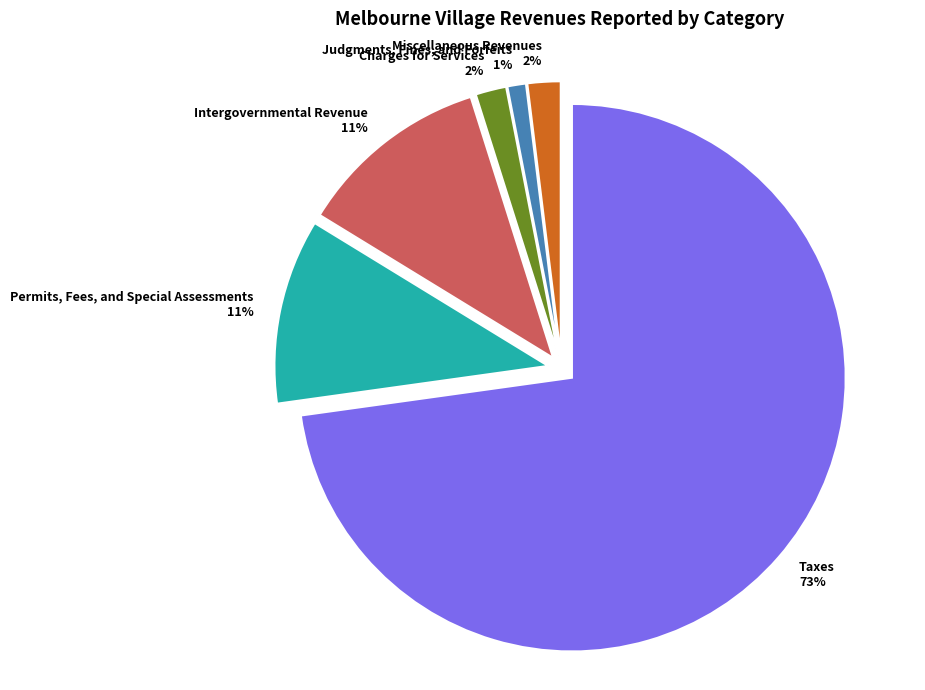

To the nearest percent, what percentage of the pie is Miscellaneous Revenues?

2%